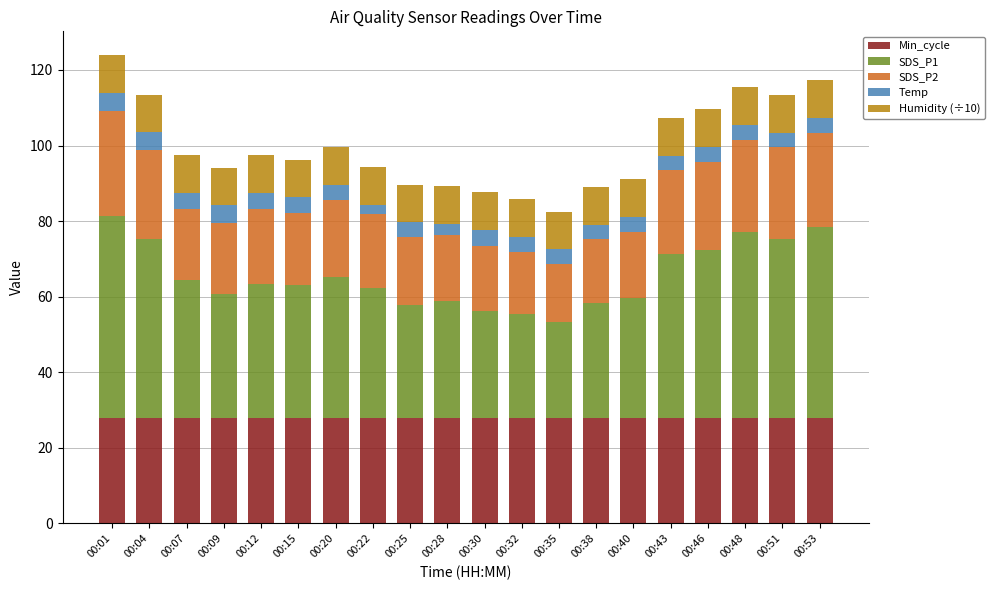

What is the total value across all series at 00:53?

117.3